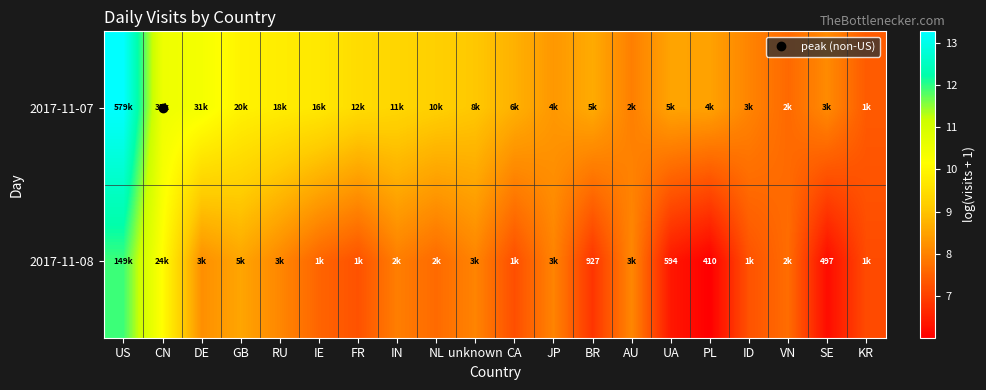

Between IE and CN, which is larger?

CN